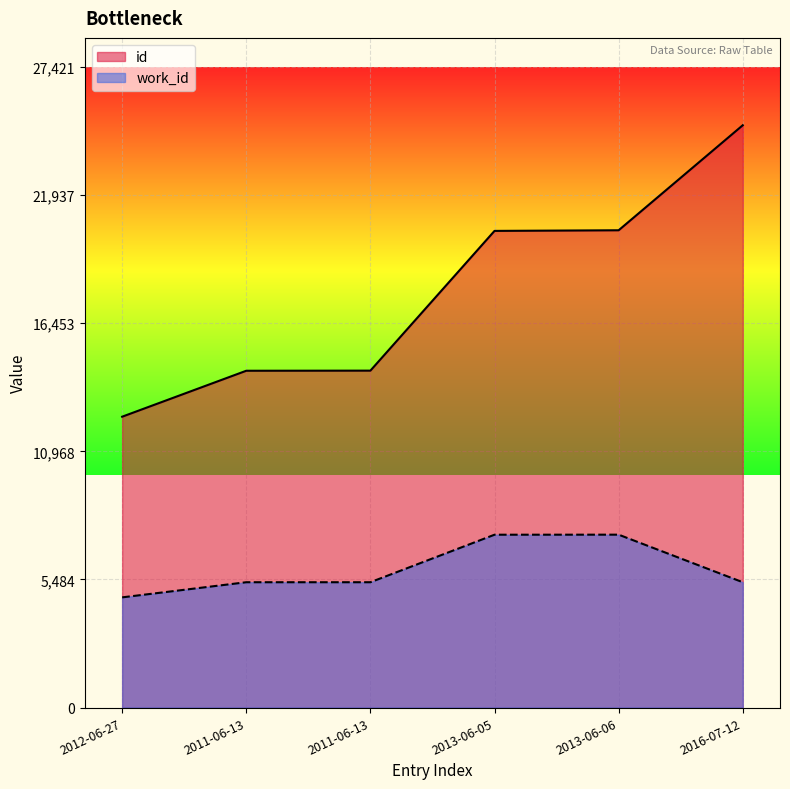

What is the total value across all series at 2013-06-05?

27806